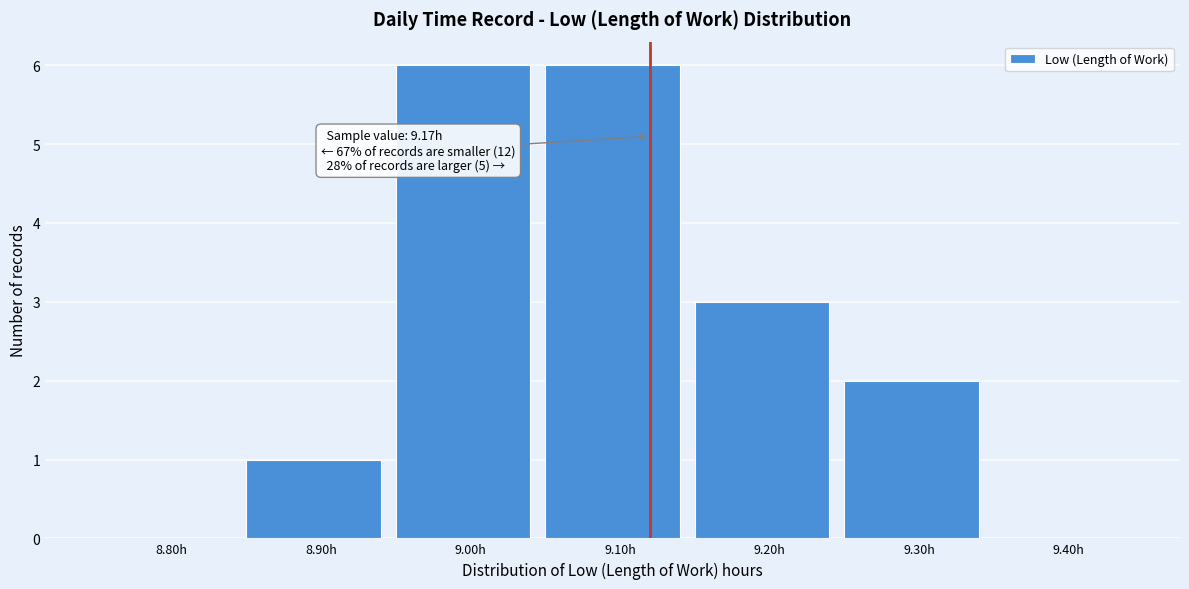

Reading left to right, list all the values displayed in this chart.

8.80h=0	8.90h=1	9.00h=6	9.10h=6	9.20h=3	9.30h=2	9.40h=0